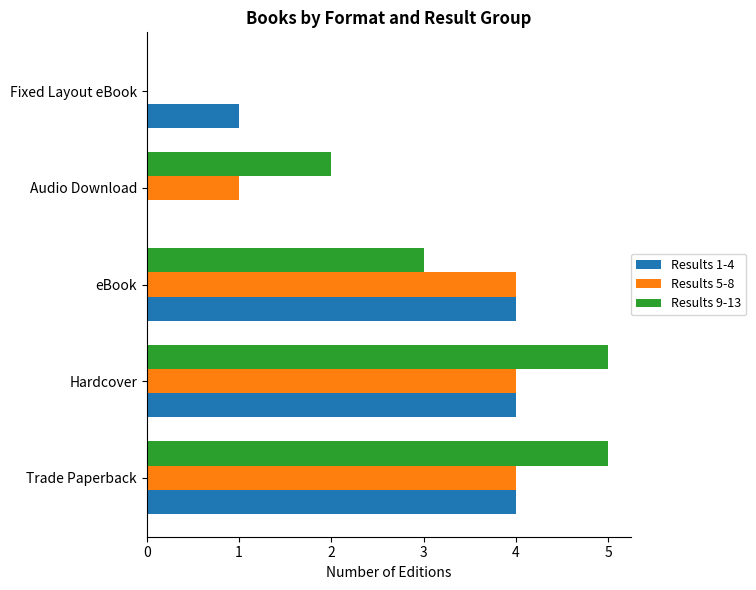

What is the total value across all series at Hardcover?

13